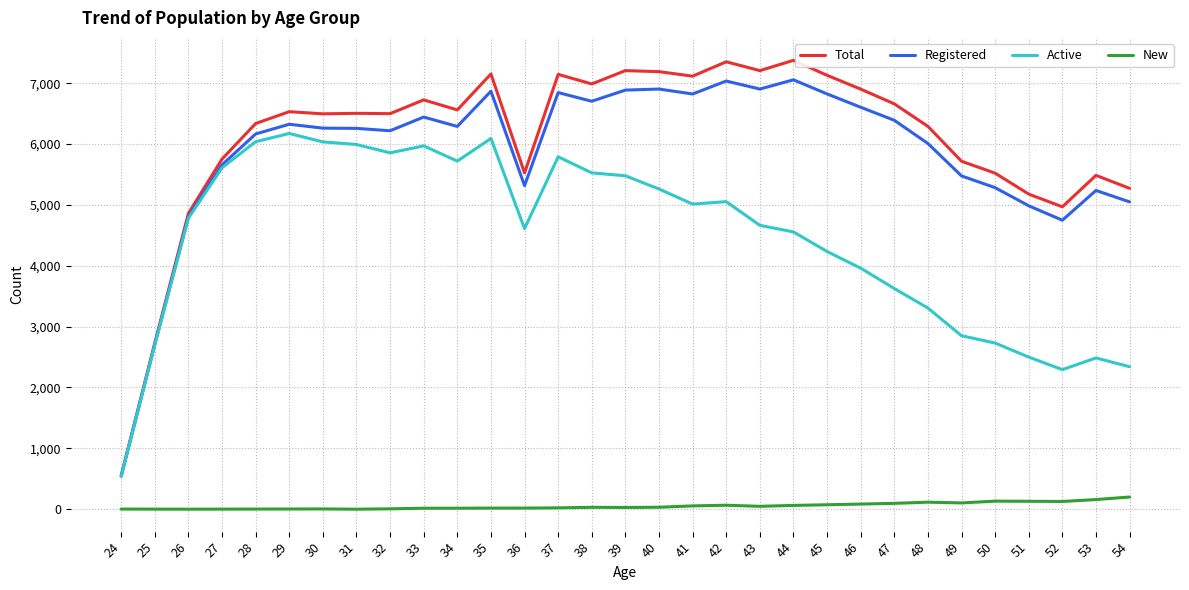

Count the number of data series in this chart.

4